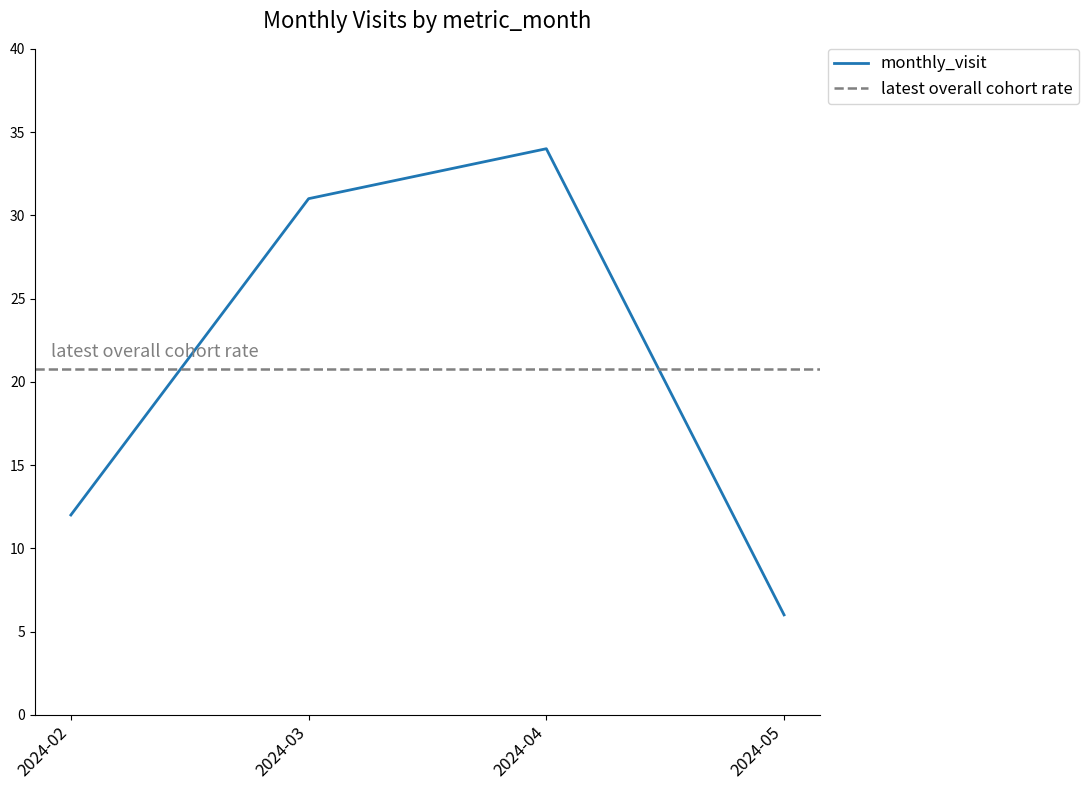

What is the change in value from 2024-04 to 2024-05?

-28